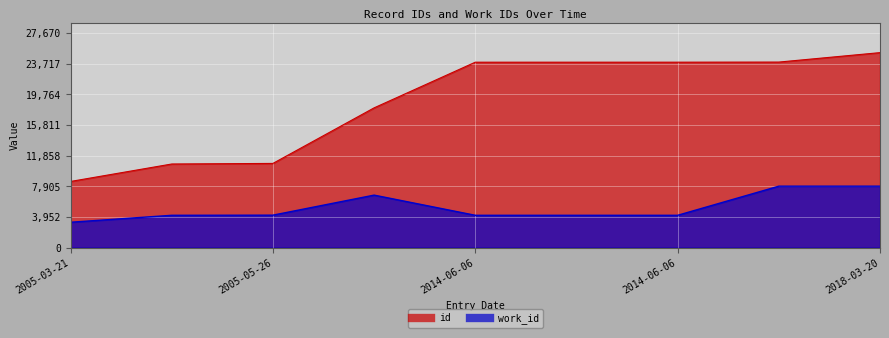

True or false: work_id and id intersect in this chart.

False